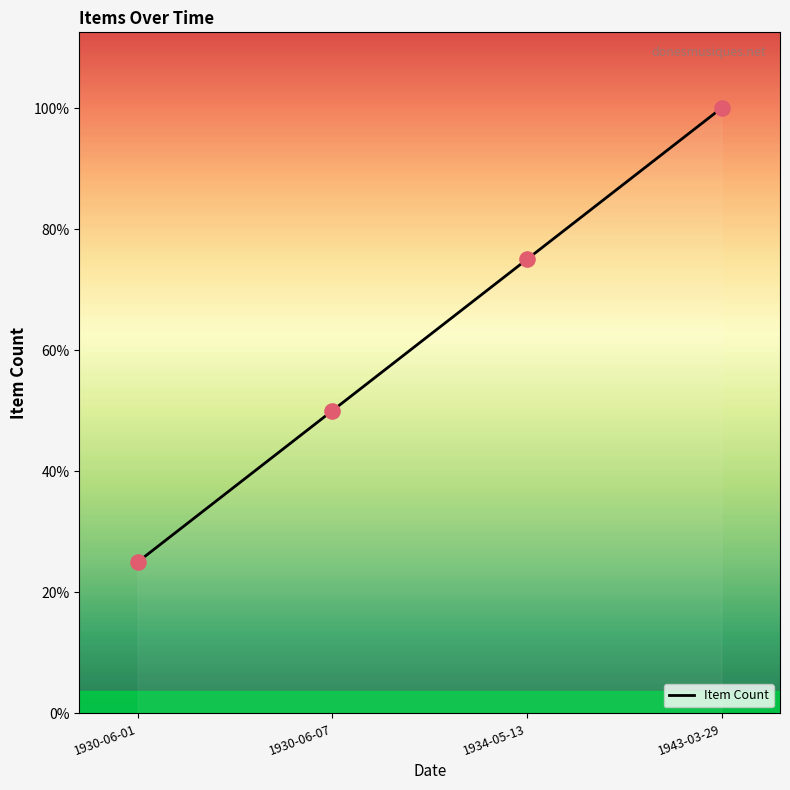

Approximately how many times larger is the value at 1934-05-13 compared to 1943-03-29?

0.8